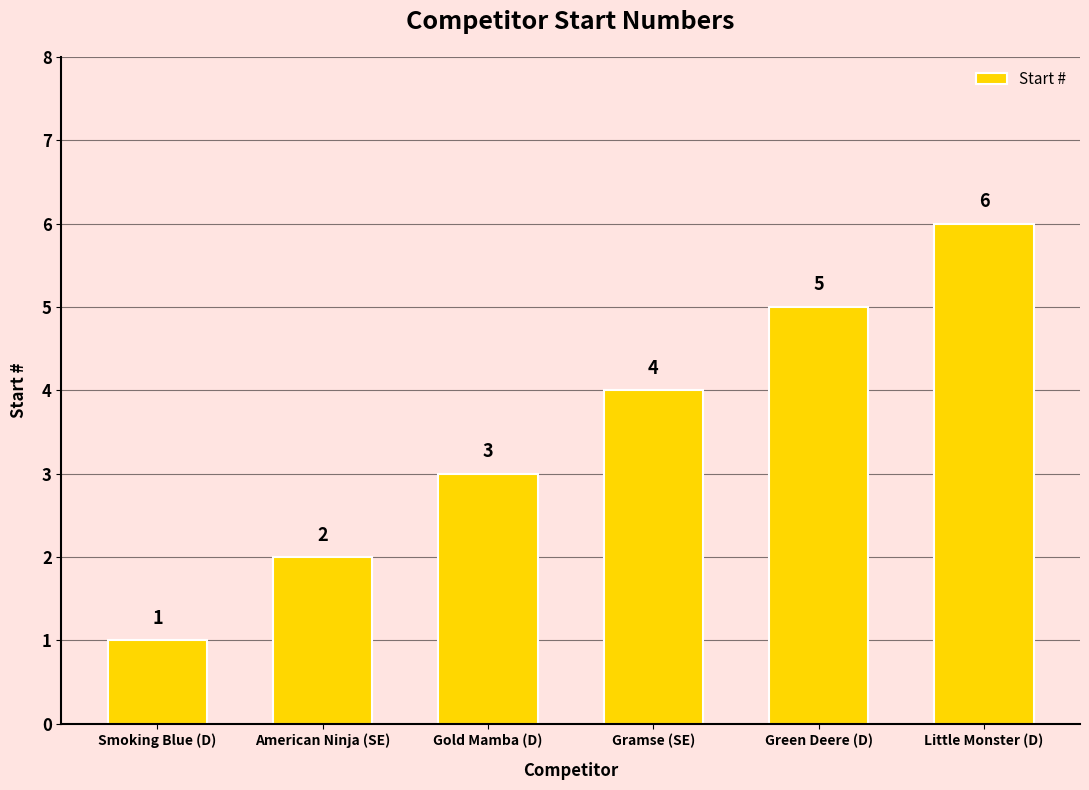

At which label is the value closest to 3?

Gold Mamba (D)